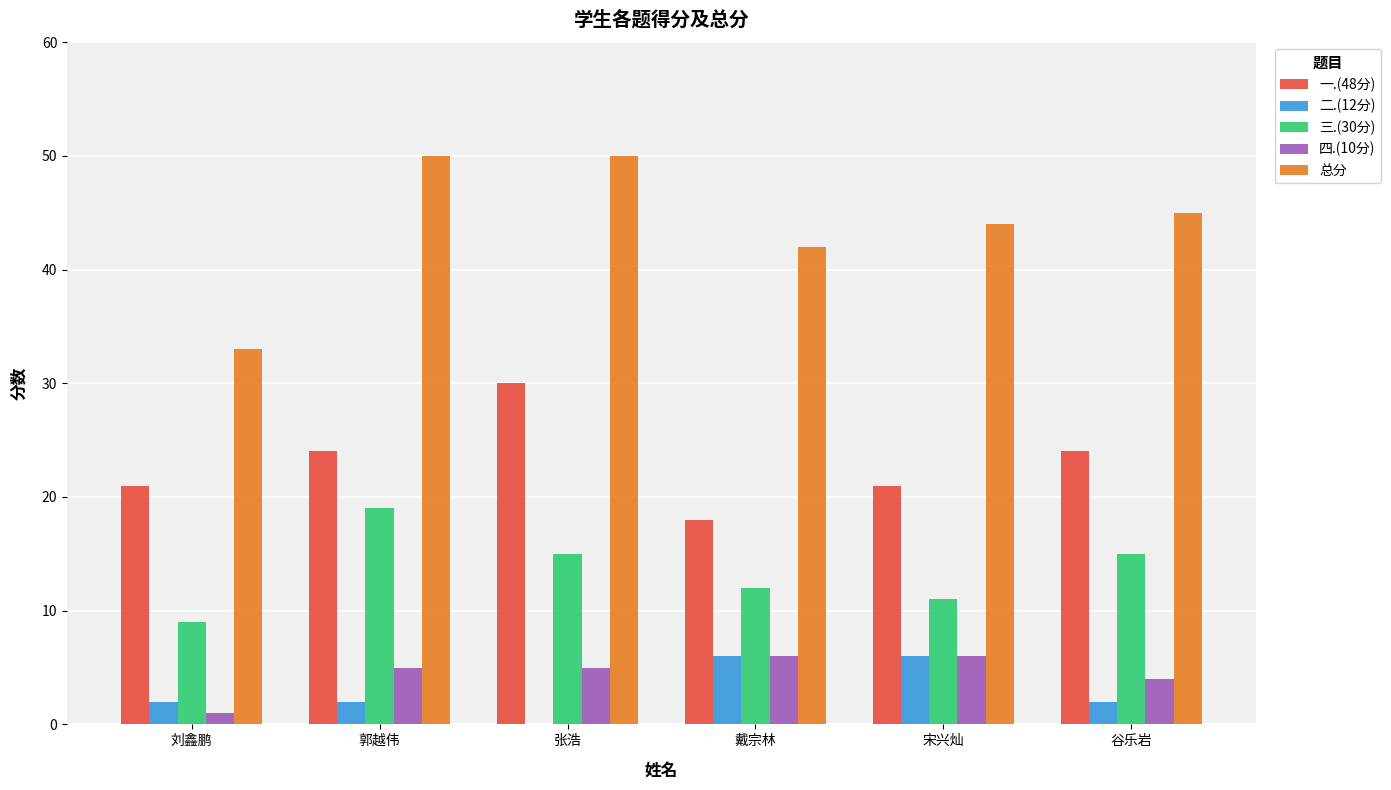

Which series changed the most between 刘鑫鹏 and 郭越伟?

总分